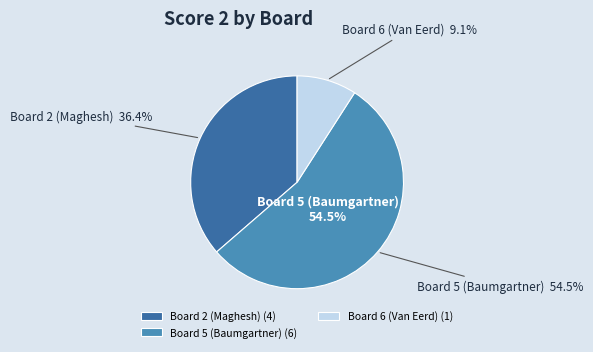

Which category accounts for the majority?

Board 5 (Baumgartner)